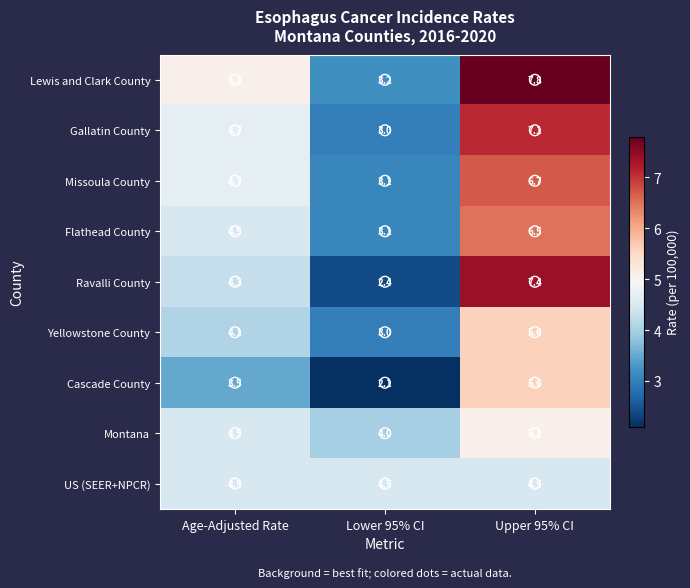

What is the difference between the maximum and minimum values in the Ravalli County series?

5.0